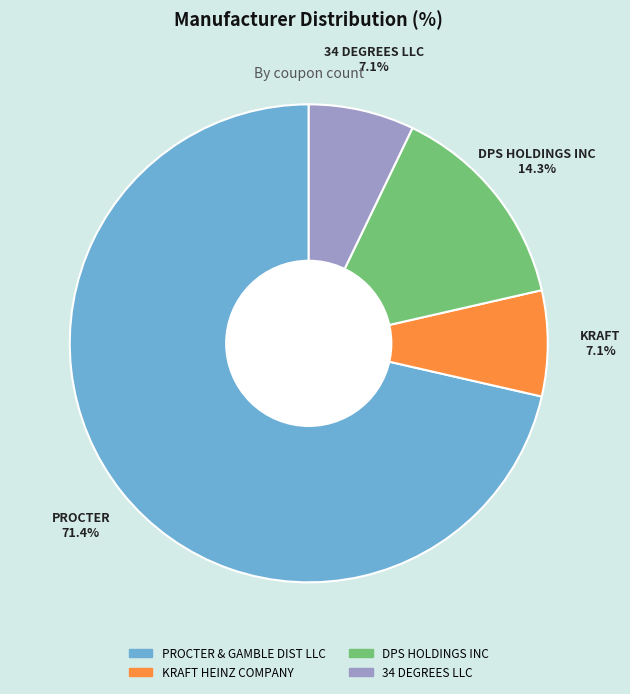

Which slice is the largest?

PROCTER & GAMBLE DIST LLC